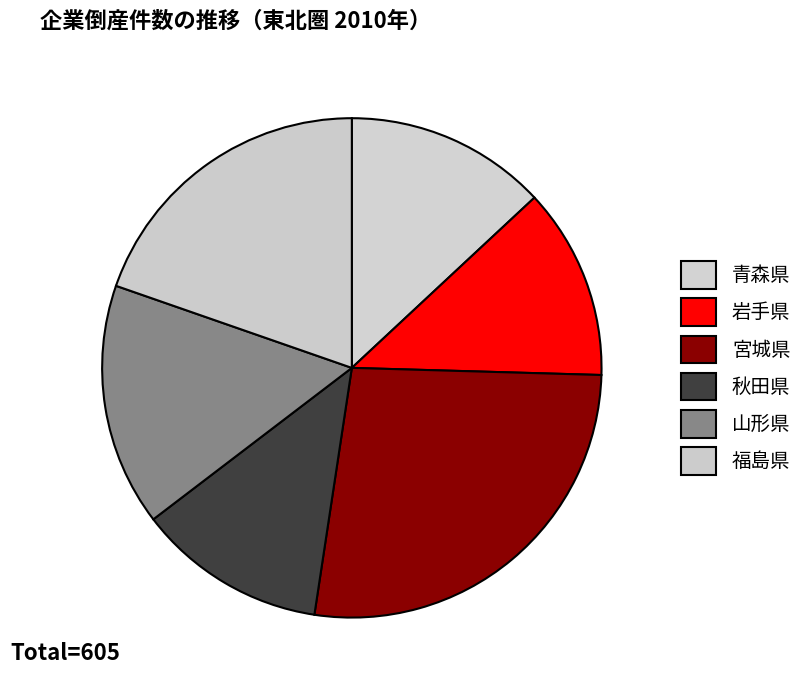

Does 秋田県 account for over 50% of the chart?

No